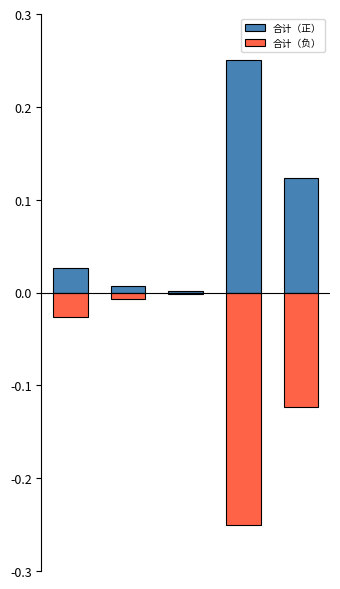

List the labels in order of 合计（正） value, largest first.

3, 4, 0, 1, 2